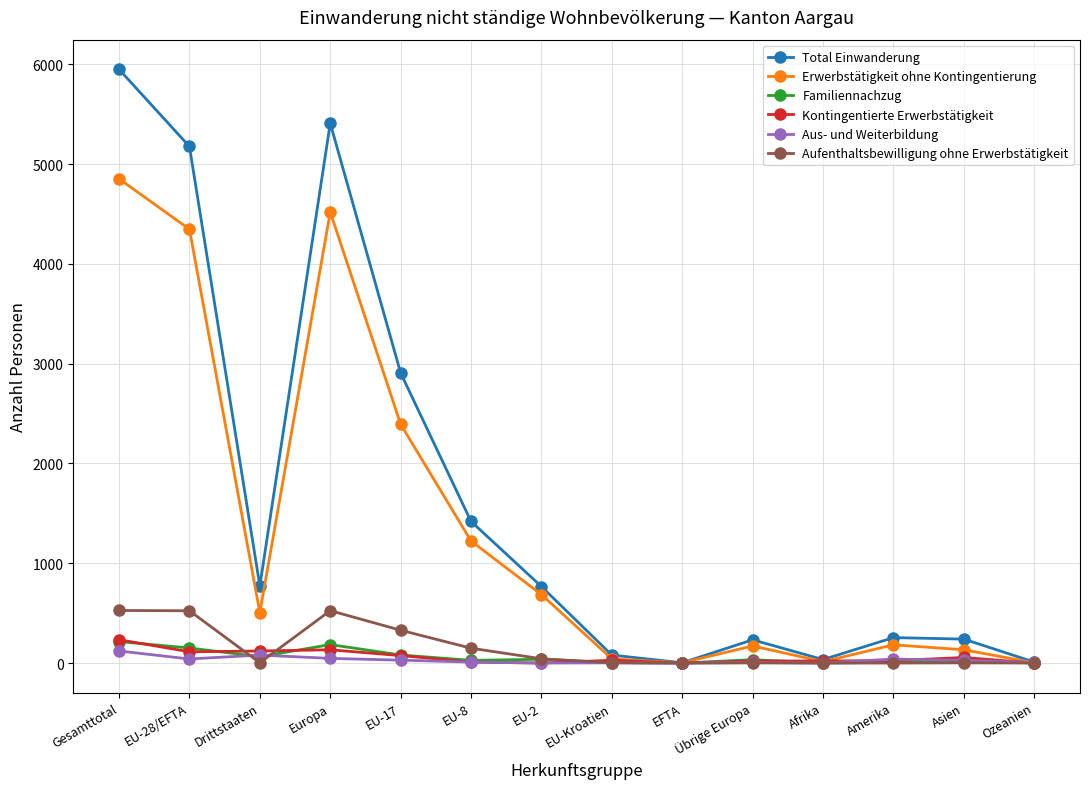

What is the maximum value for Aufenthaltsbewilligung ohne Erwerbstätigkeit?

527